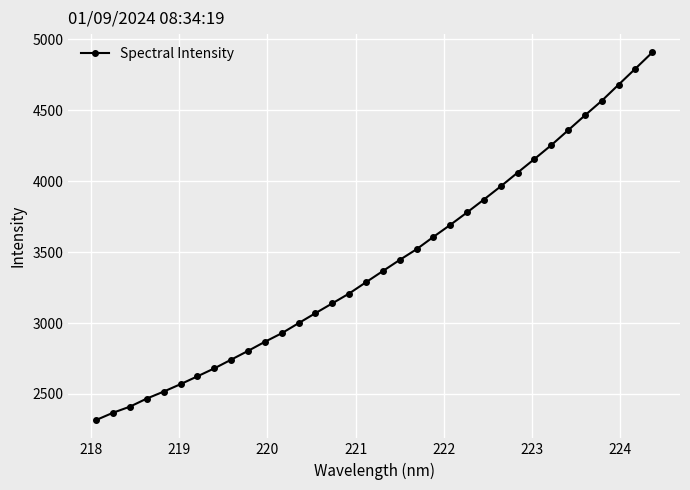

What is the sum of all values?

116485.4